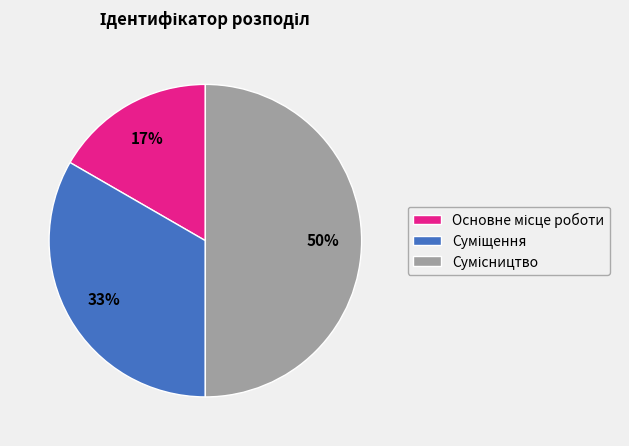

To the nearest percent, what is the average slice percentage?

33%